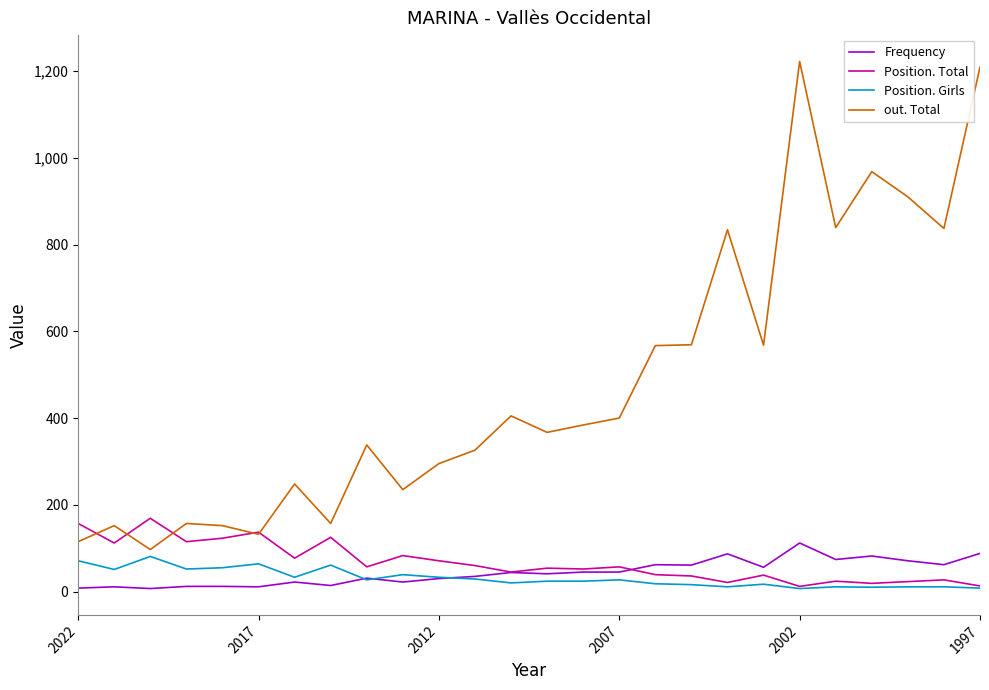

True or false: Frequency and out. Total intersect in this chart.

False